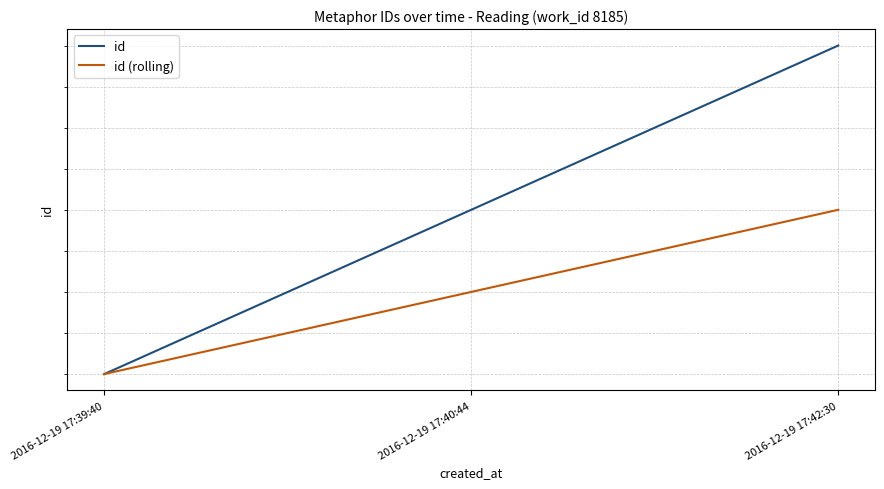

Where is id (rolling) nearest to the value 24987?

2016-12-19 17:39:40